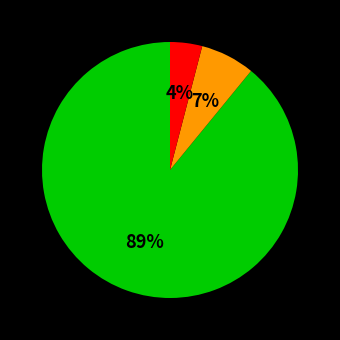

To the nearest percent, what is the average slice percentage?

33%